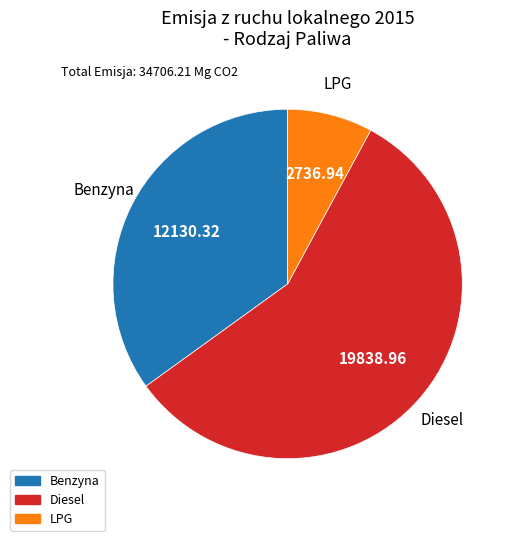

What is the smallest slice in the pie chart?

LPG